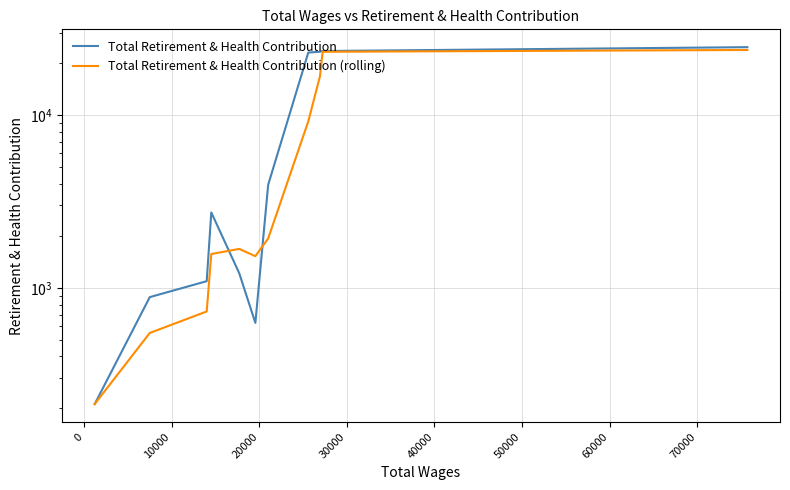

How many times do Total Retirement & Health Contribution and Total Retirement & Health Contribution (rolling) cross each other?

2